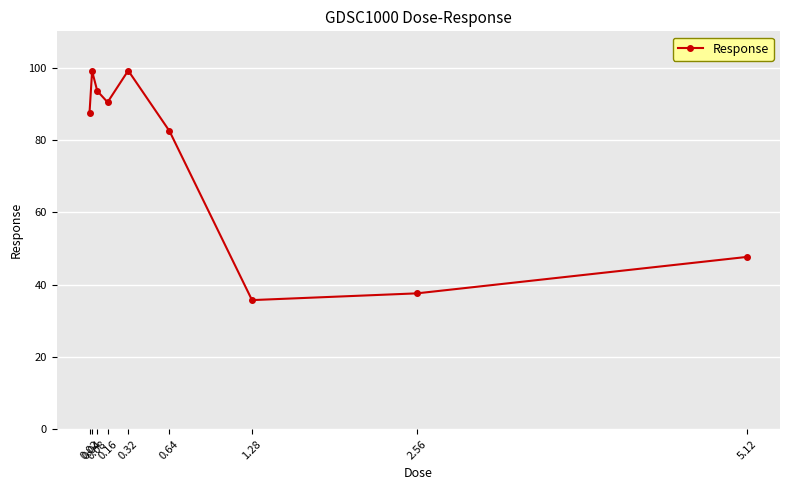

The chart shows a value of 99.0 at 0.04. True or false?

True